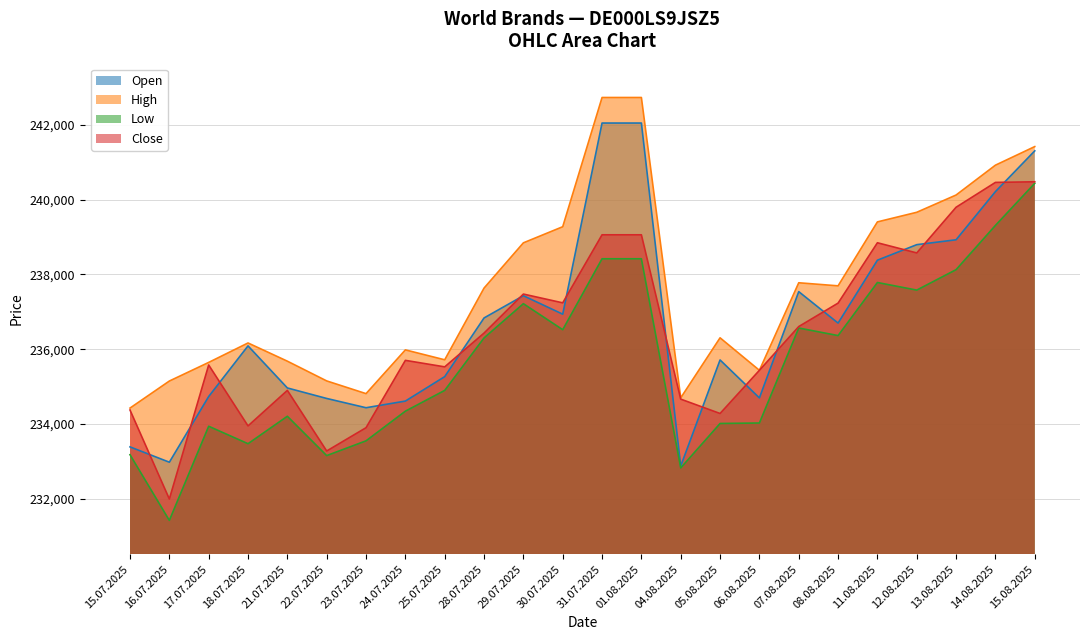

Between 18.07.2025 and 04.08.2025, which series saw the biggest shift?

Open